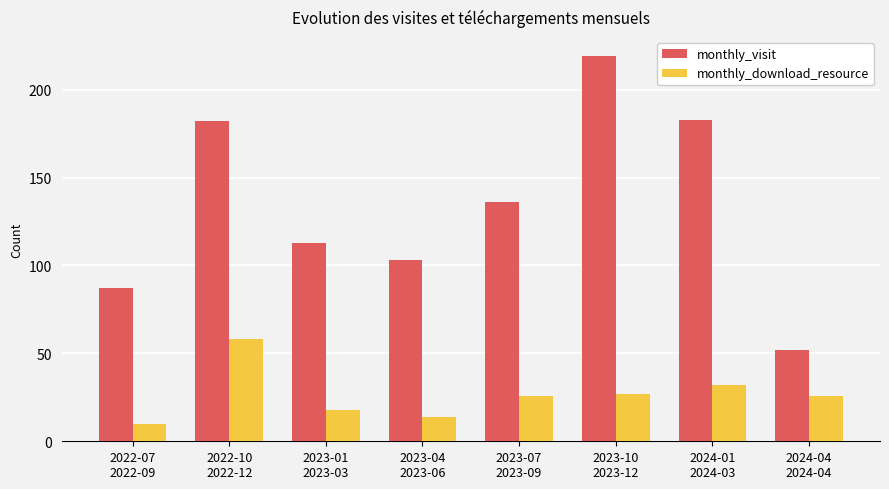

What are all the series names shown in the legend?

monthly_visit, monthly_download_resource